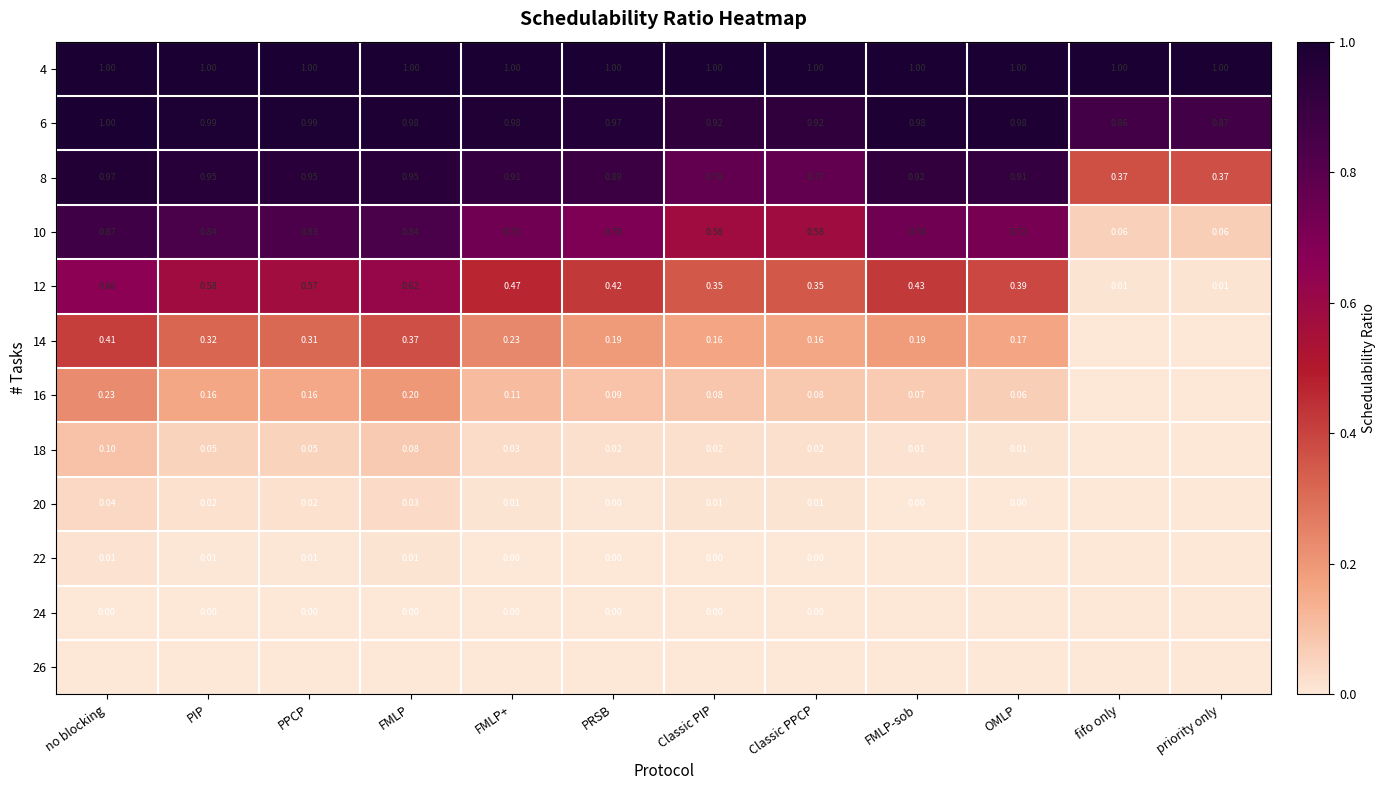

Is the value of 8 at FMLP greater than the value of 16 at no blocking?

Yes